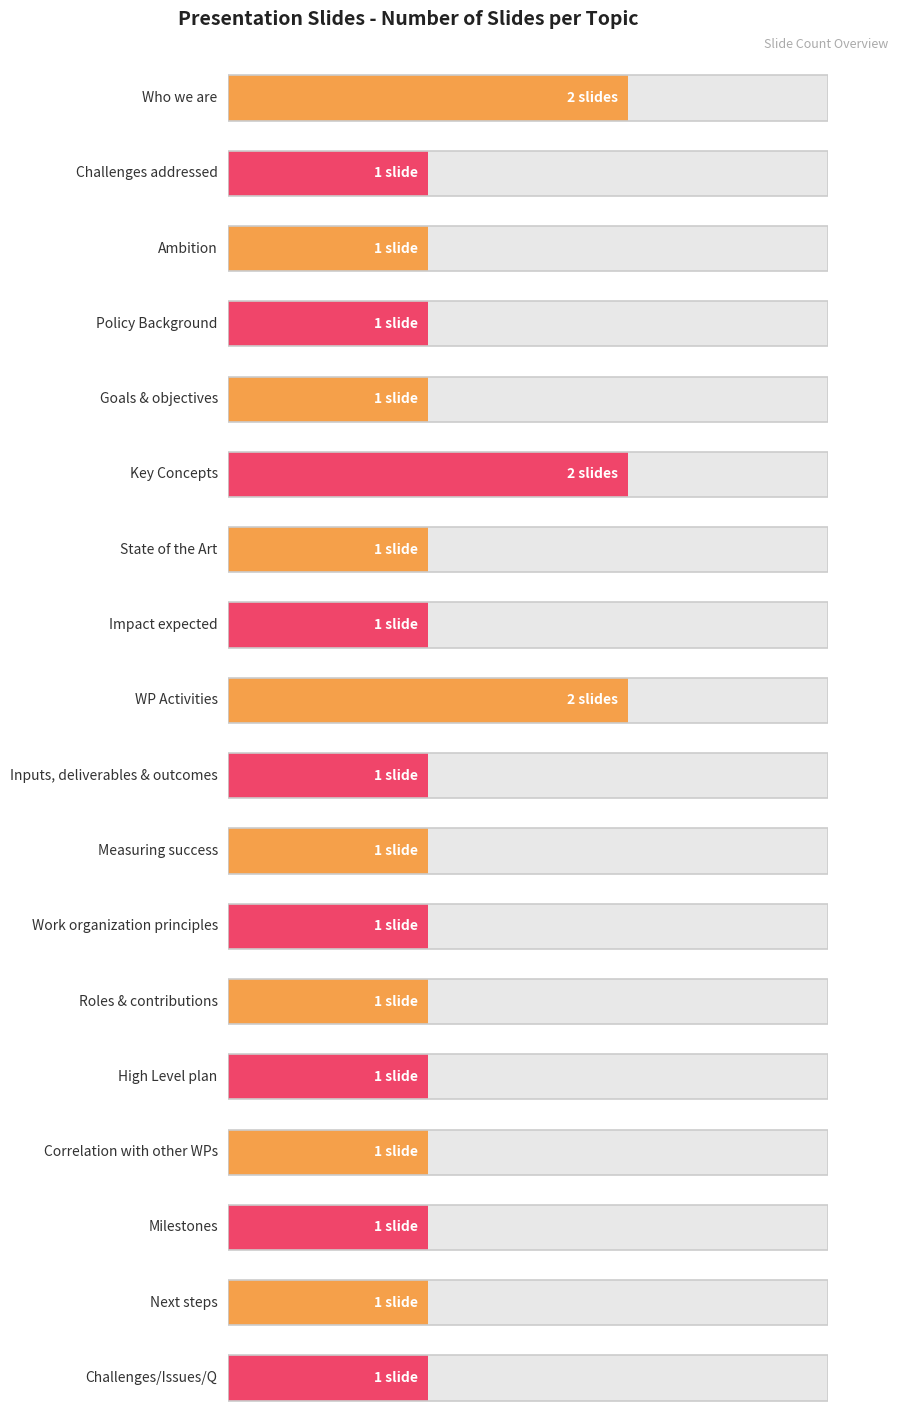

Rank the categories by value from lowest to highest.

Challenges addressed, Ambition, Policy Background, Goals & objectives, State of the Art, Impact expected, Inputs, deliverables & outcomes, Measuring success, Work organization principles, Roles & contributions, High Level plan, Correlation with other WPs, Milestones, Next steps, Challenges/Issues/Q, Who we are, Key Concepts, WP Activities